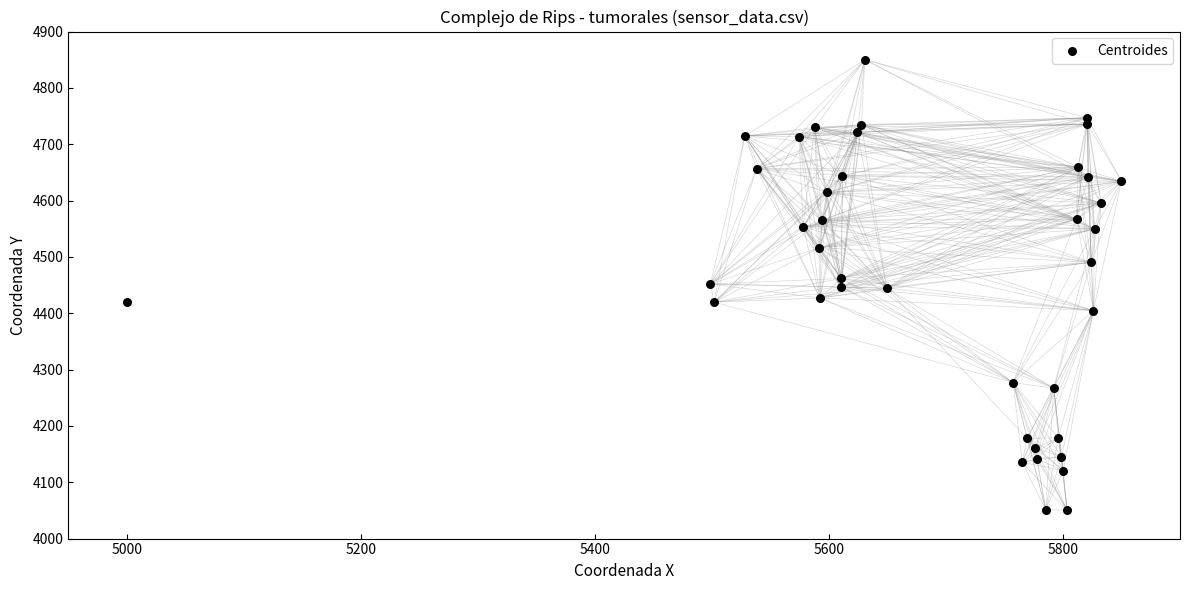

What is the range of X values (max minus min)?

850.0